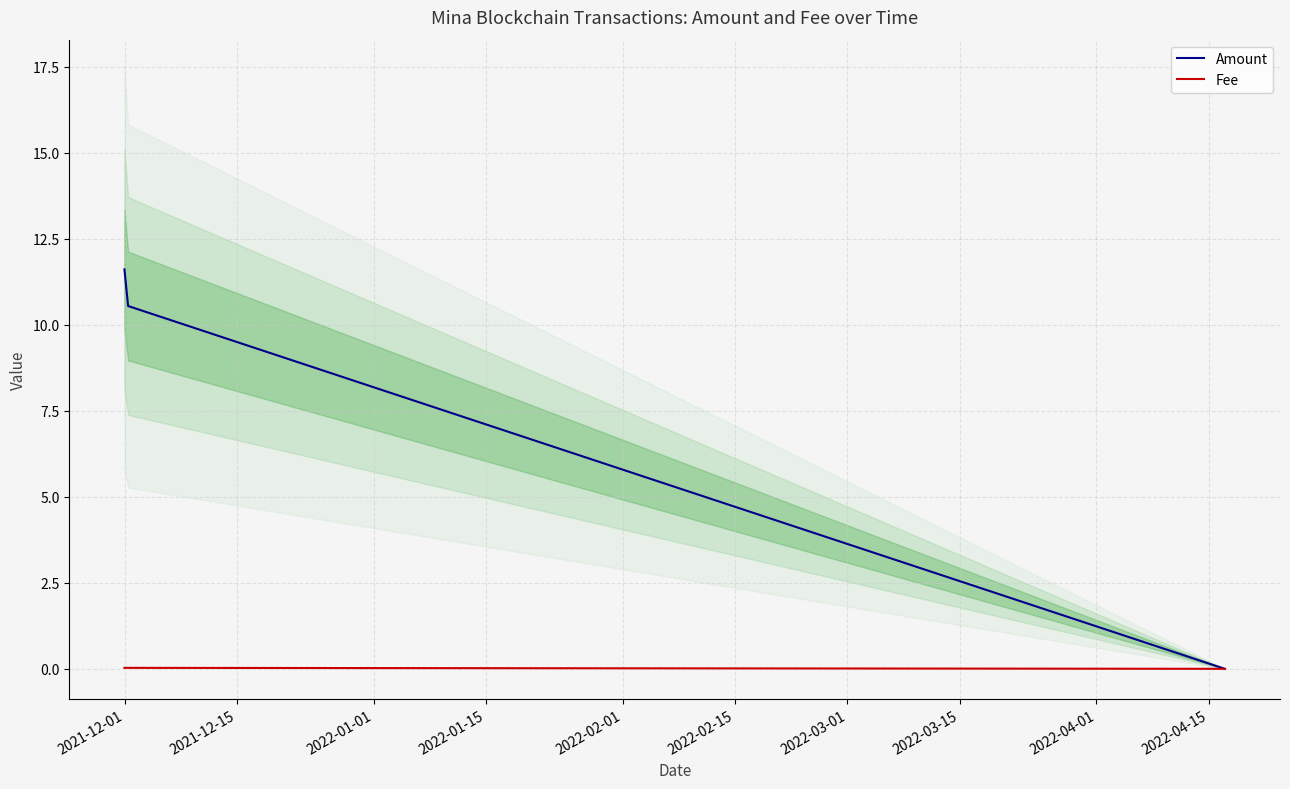

Which series has the largest range (max minus min)?

Amount